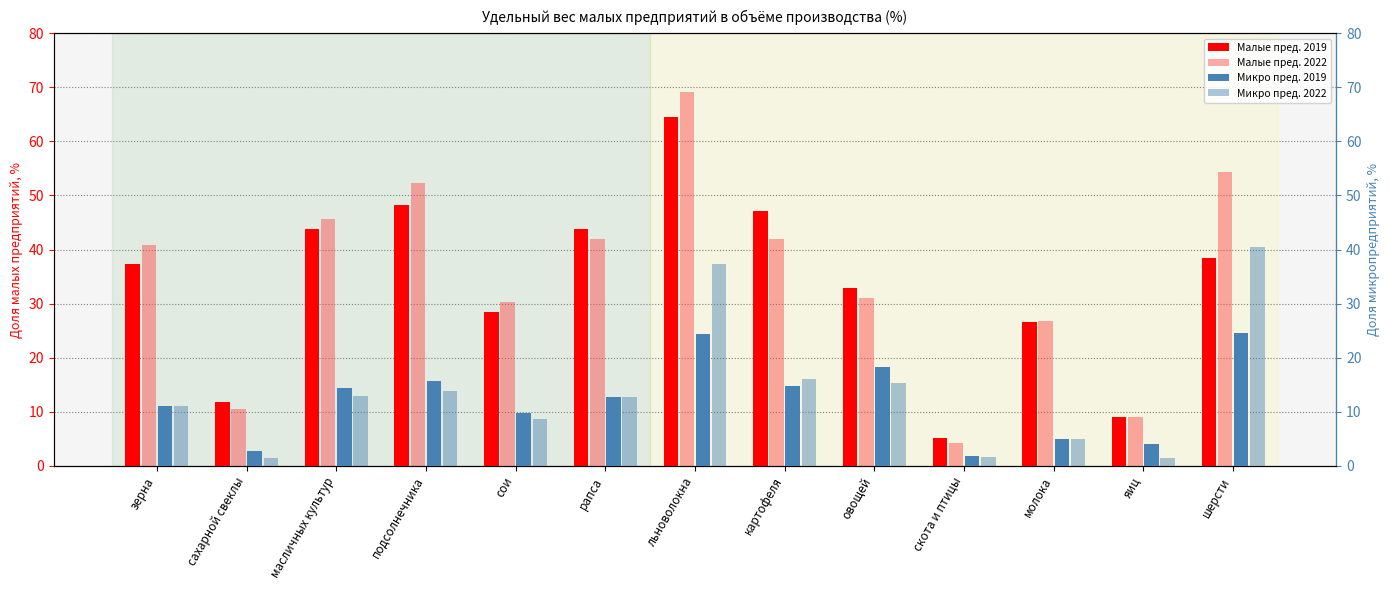

What is the label of the 7th bar from the right?

льноволокна